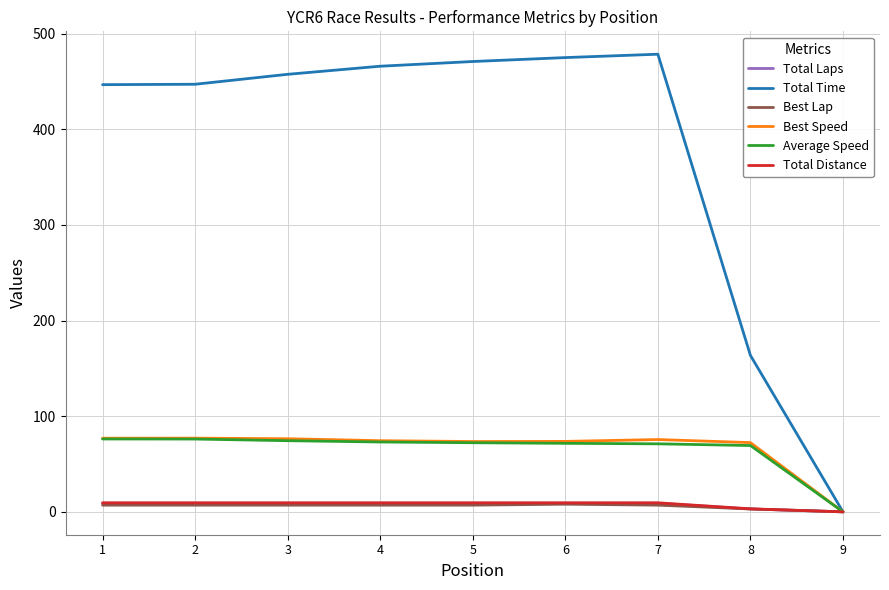

What is the greatest value displayed?

478.4